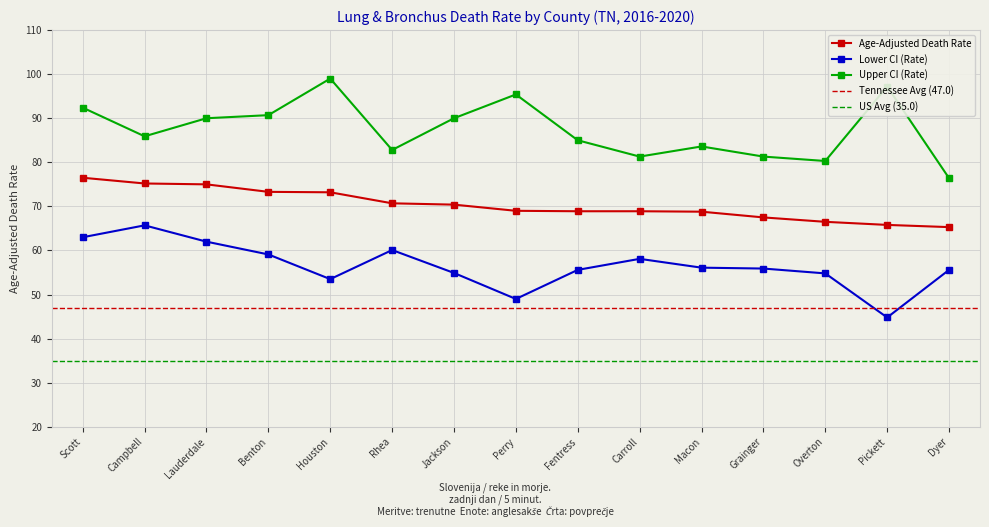

List the series in order of their overall mean, highest first.

Upper CI (Rate), Age-Adjusted Death Rate, Lower CI (Rate)